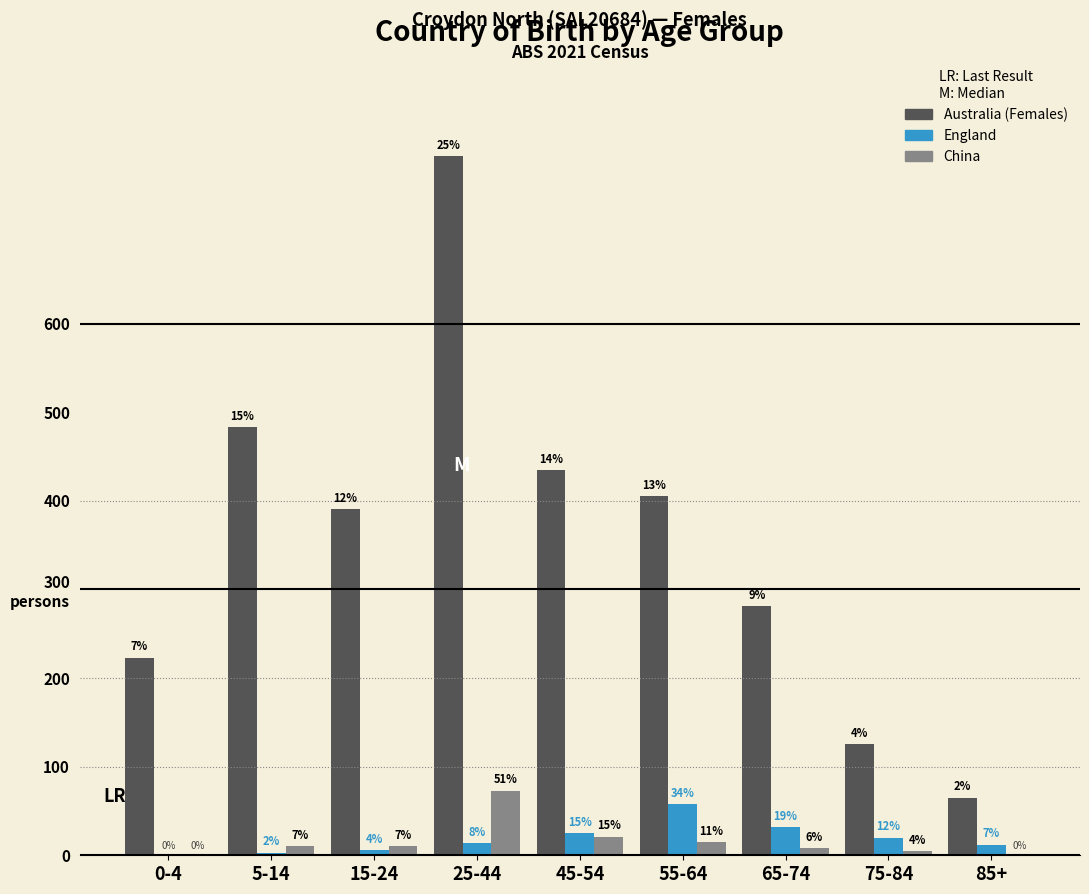

What are all the series names shown in the legend?

Australia (Females), England, China